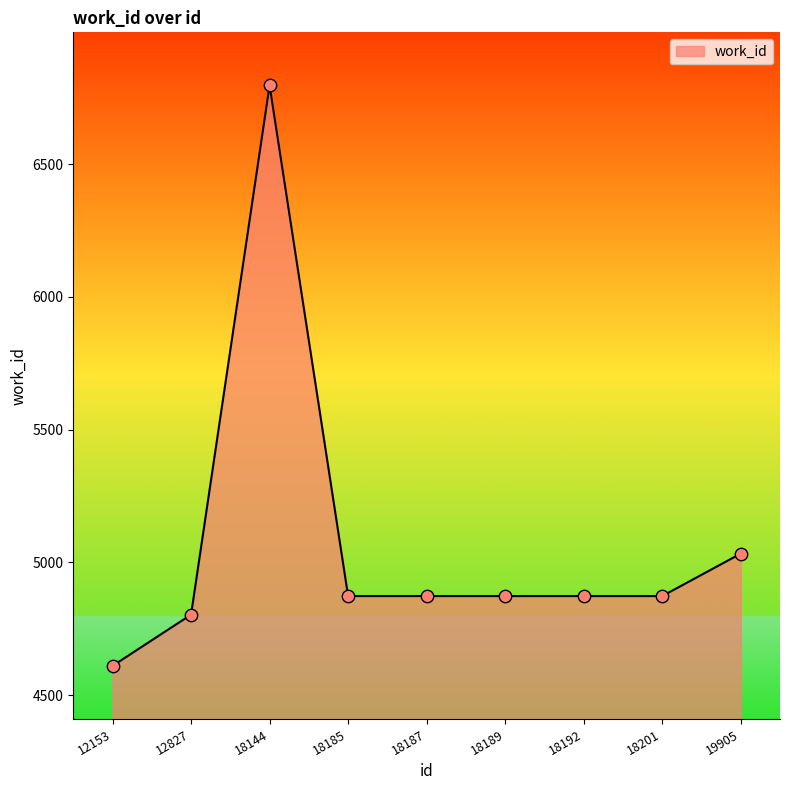

What is the change in value from 12153 to 18192?

+263